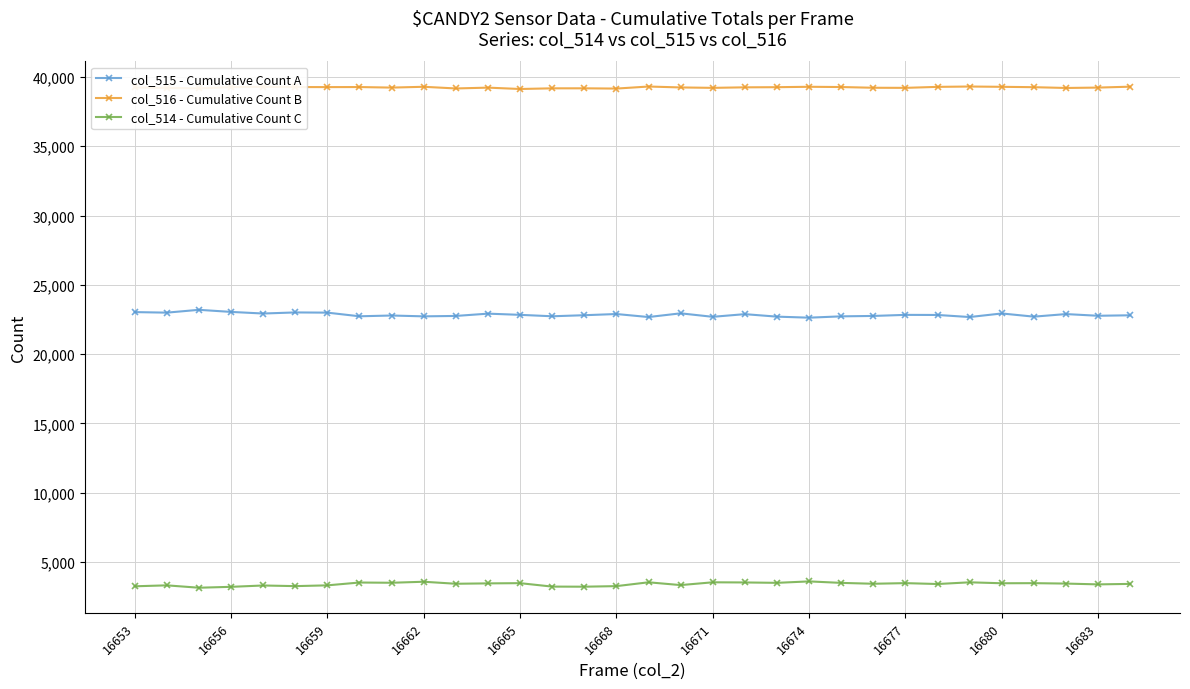

What is the average value of the col_514 - Cumulative Count C series?

3413